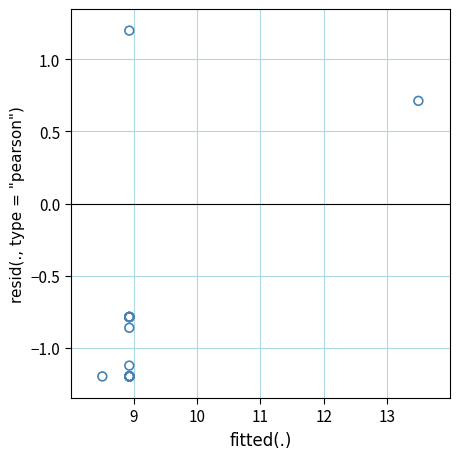

What Y value in the scatter plot is closest to 0?

0.7